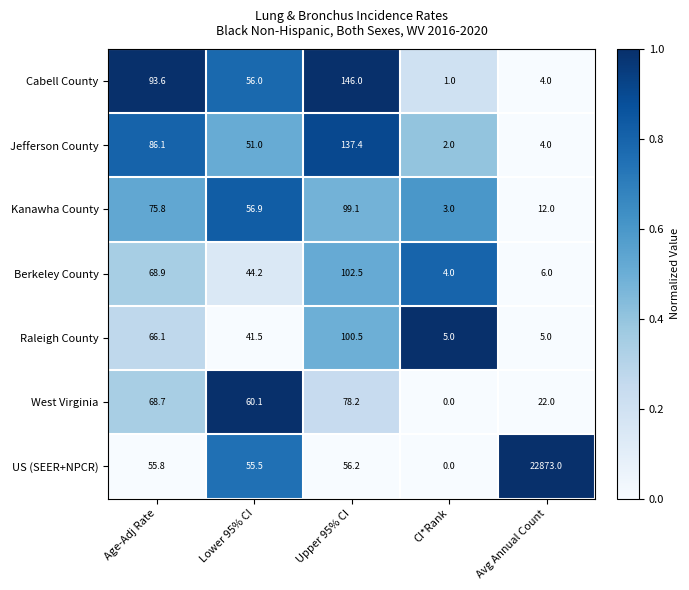

Which series changed the most between Lower 95% CI and CI*Rank?

West Virginia